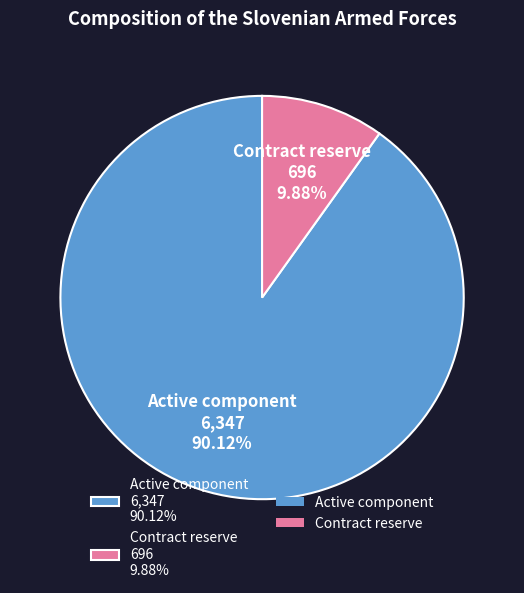

Which category accounts for the majority?

Active component